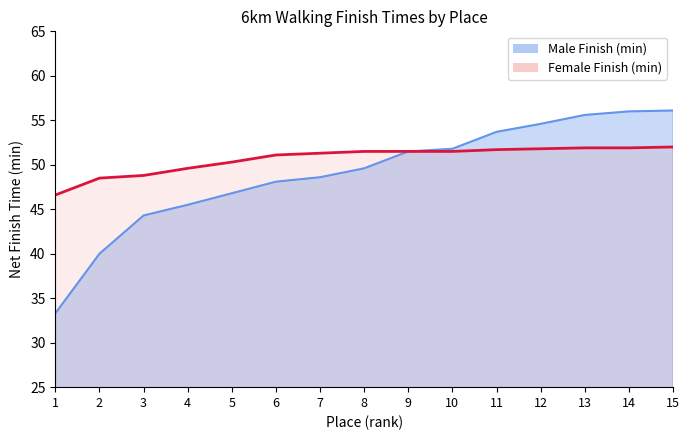

Between 2 and 5, which series saw the biggest shift?

Male Finish (min)